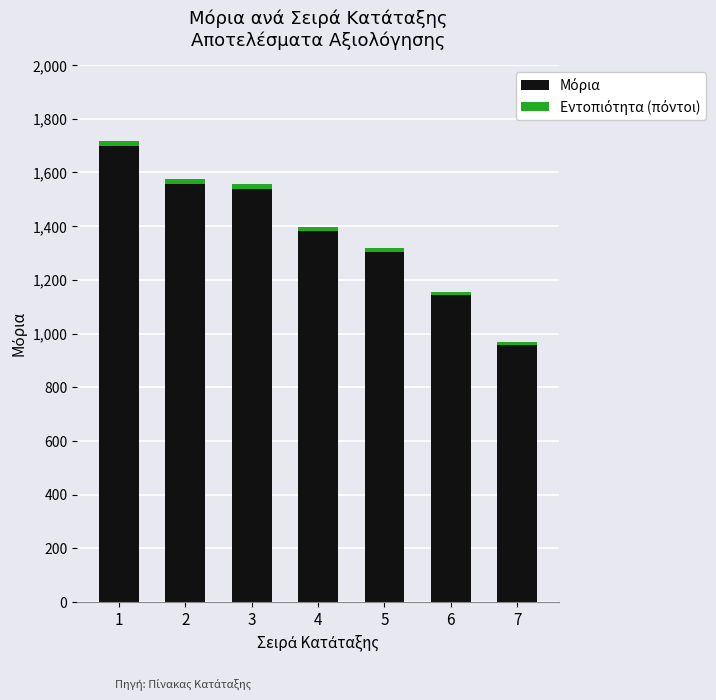

Does the chart contain any negative values?

No